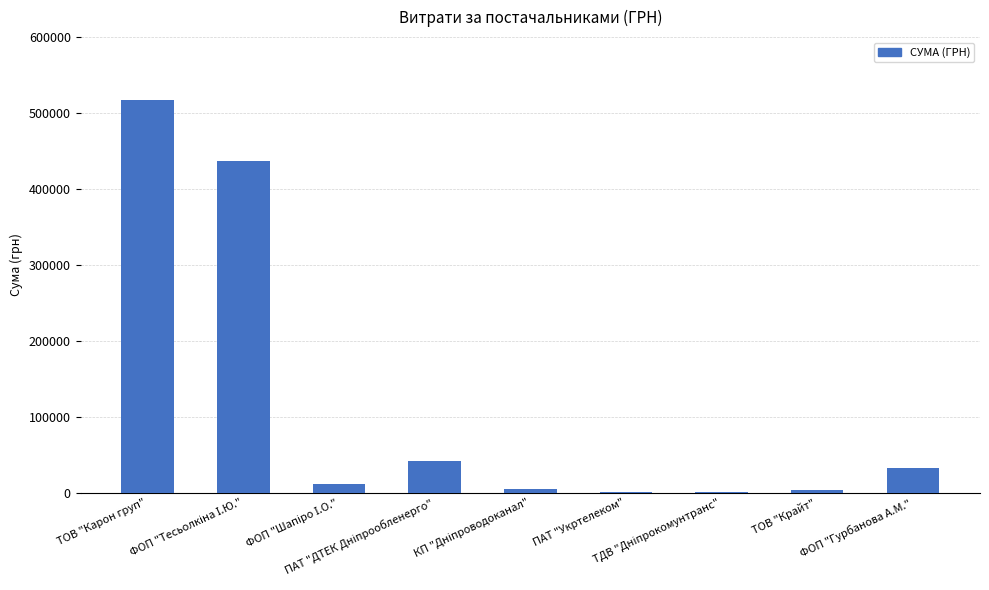

What position from the left is ТОВ "Крайт"?

8